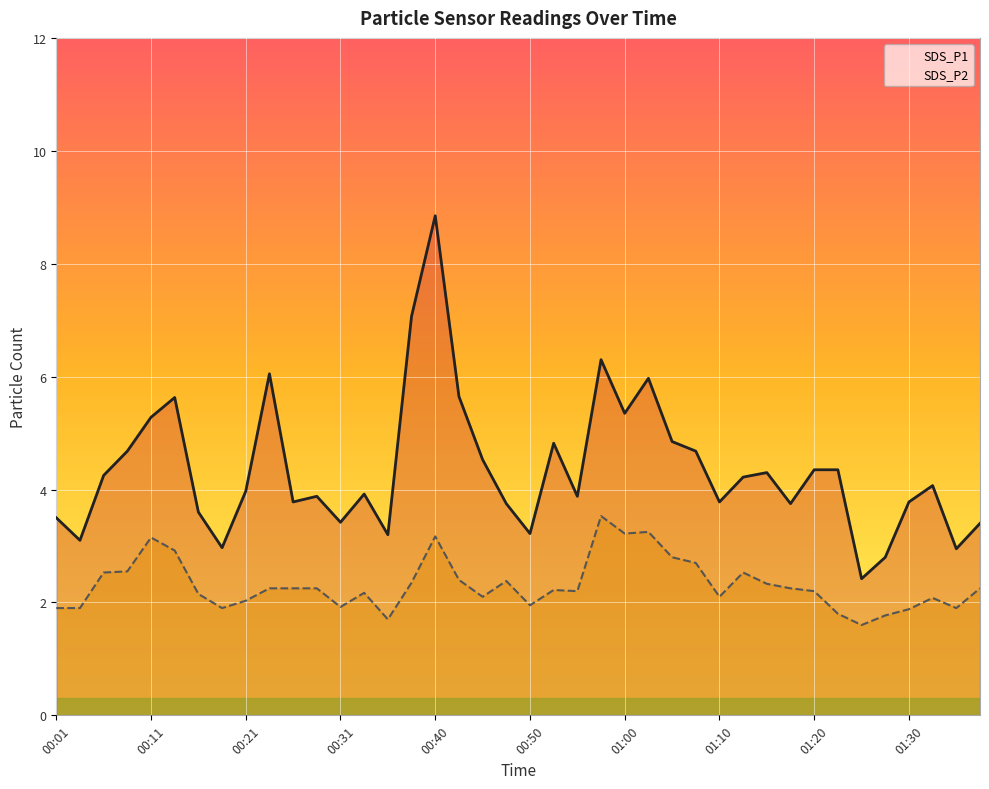

At how many categories does at least one series exceed 3?

36